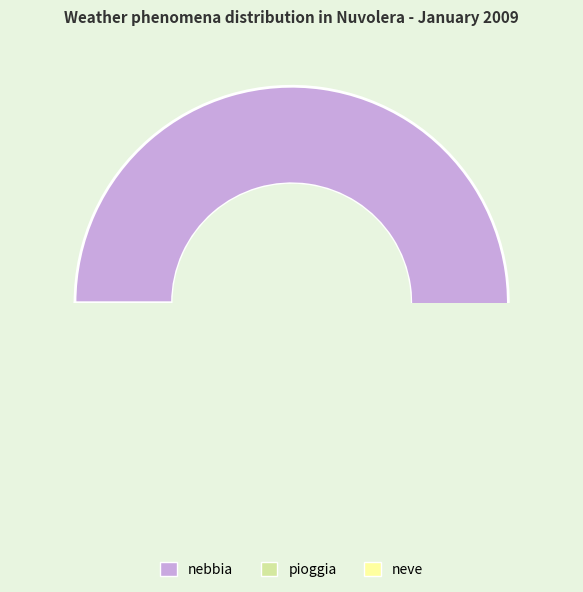

What is the change in value from pioggia to neve?

-9